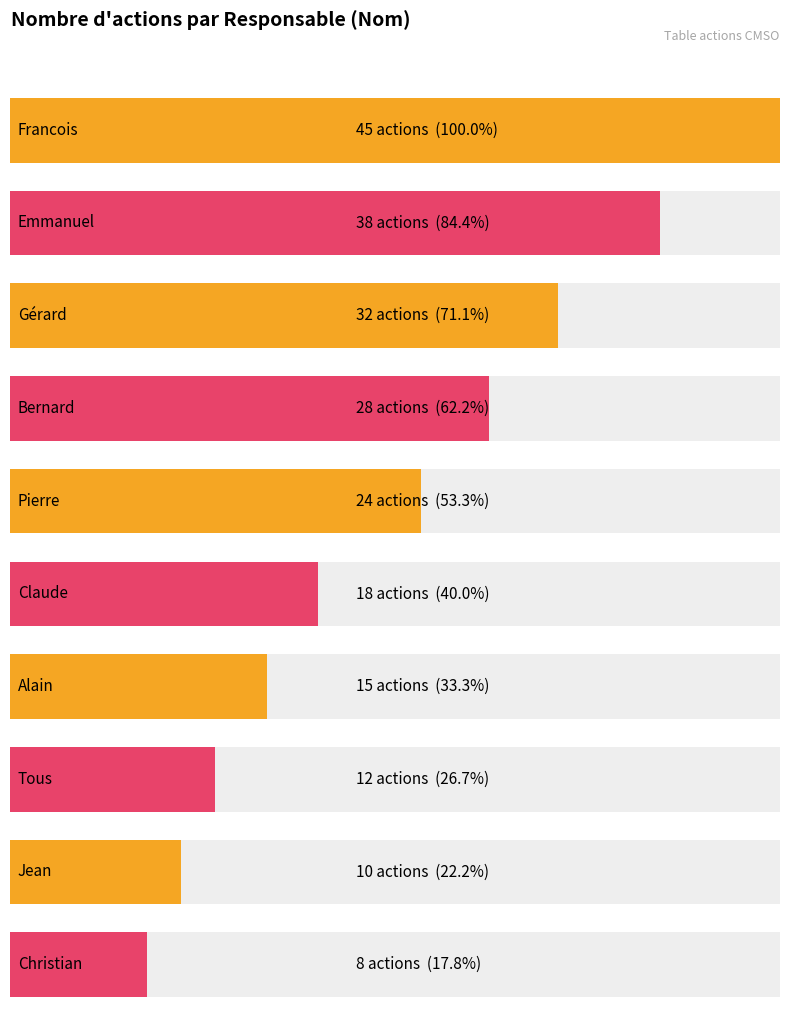

List the labels in order of value, smallest first.

Christian, Jean, Tous, Alain, Claude, Pierre, Bernard, Gérard, Emmanuel, Francois